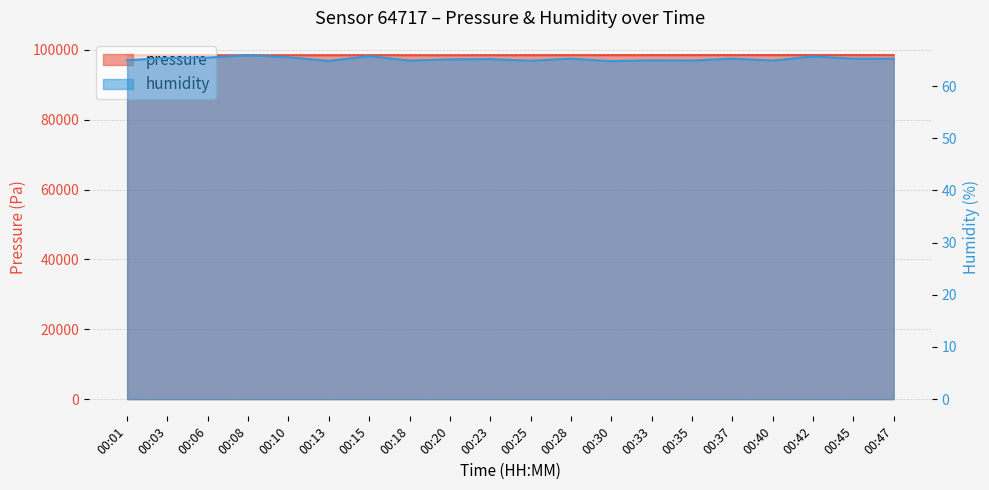

True or false: pressure and humidity cross at least once.

False